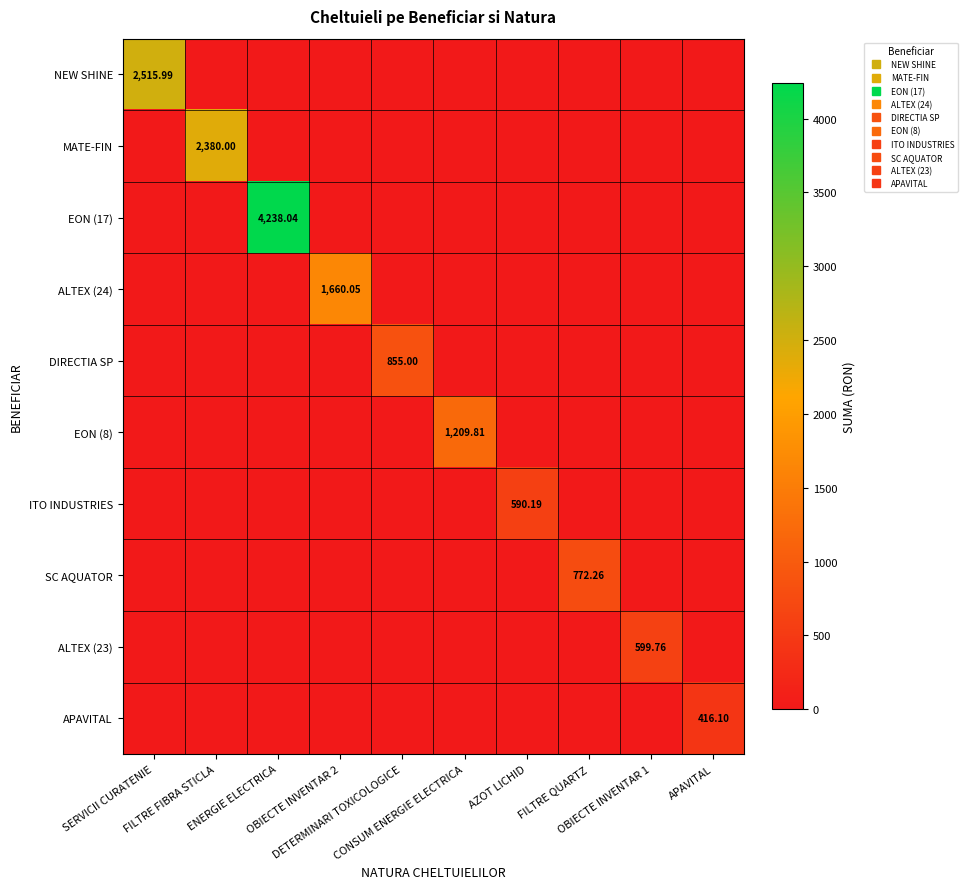

What is the spread (max minus min) of values at APAVITAL?

416.1